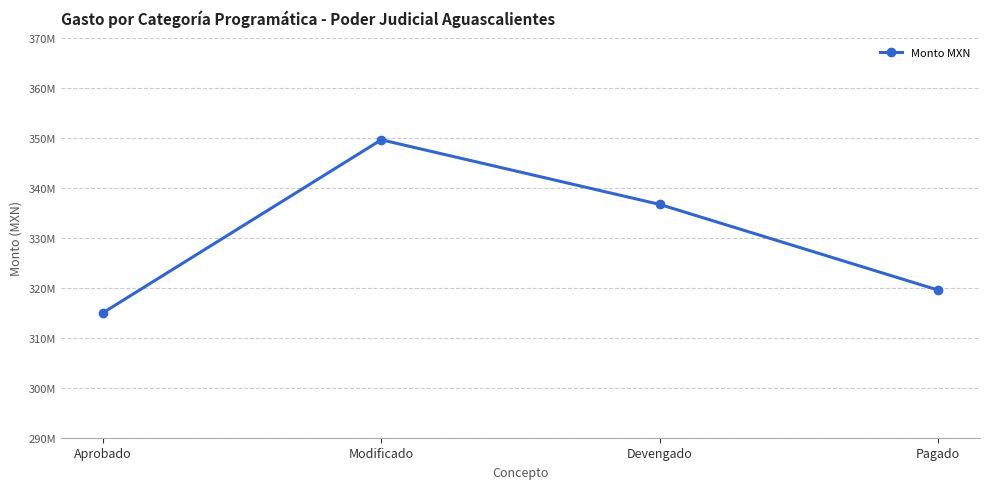

At which label does the data first exceed 336645804?

Modificado